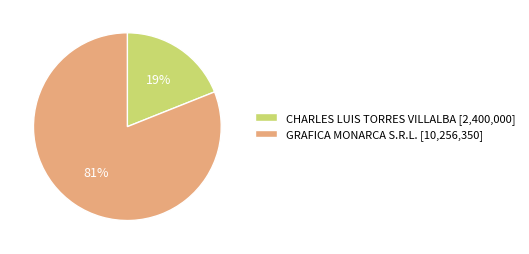

Between CHARLES LUIS TORRES VILLALBA and GRAFICA MONARCA S.R.L., which is larger?

GRAFICA MONARCA S.R.L.